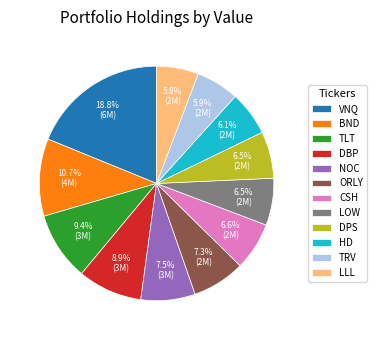

To the nearest percent, what is the difference between the LOW and TRV slice percentages?

1%